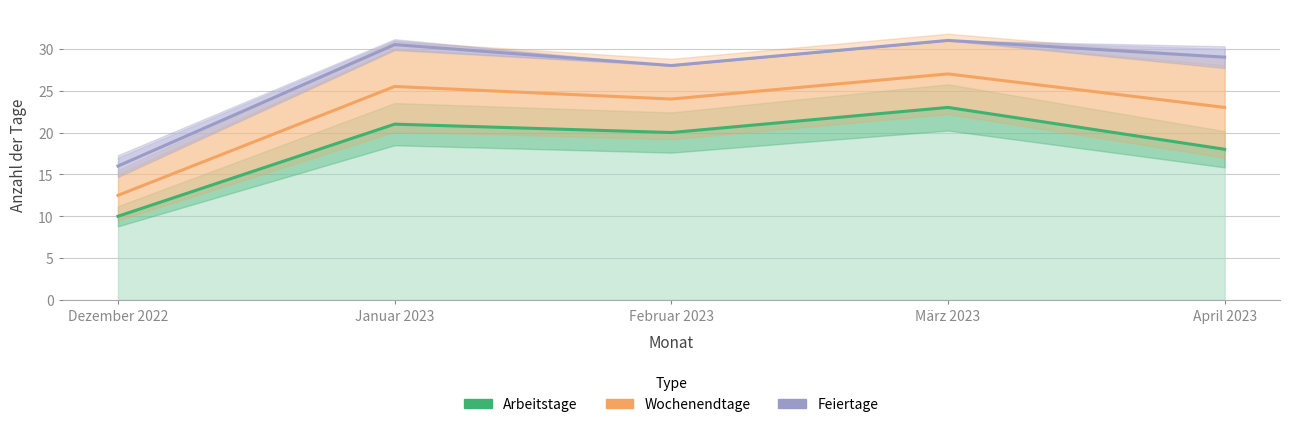

What is the label of the 5th point from the right?

Dezember 2022